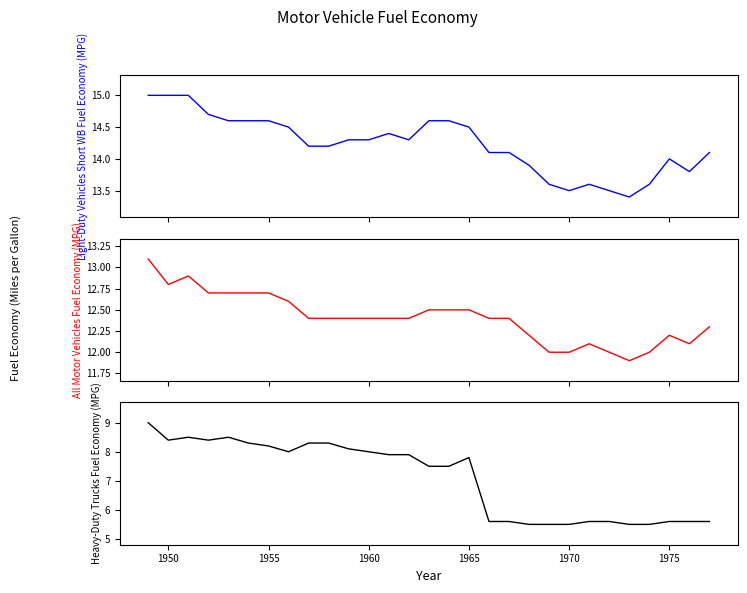

What is the value of the All Motor Vehicles Fuel Economy (MPG) point at the 18th from the left?

12.4